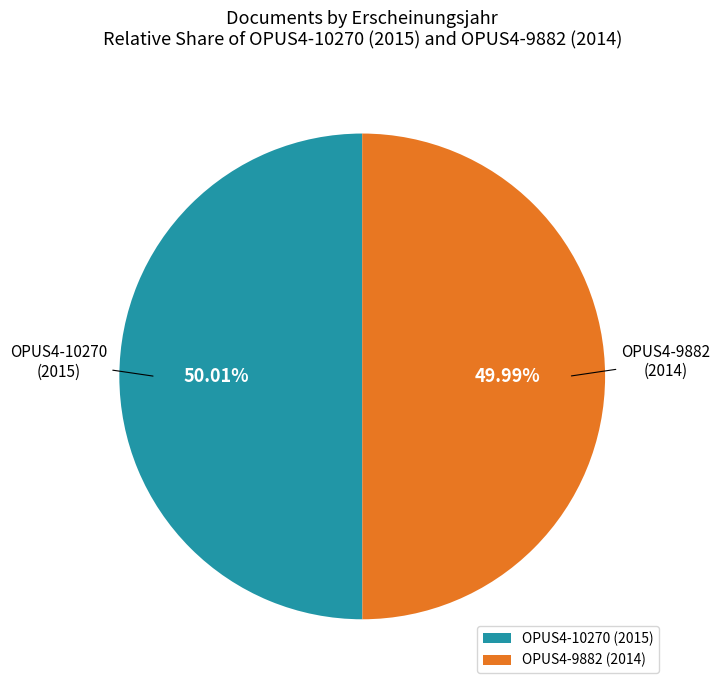

Is there any slice that represents more than half of the pie?

Yes